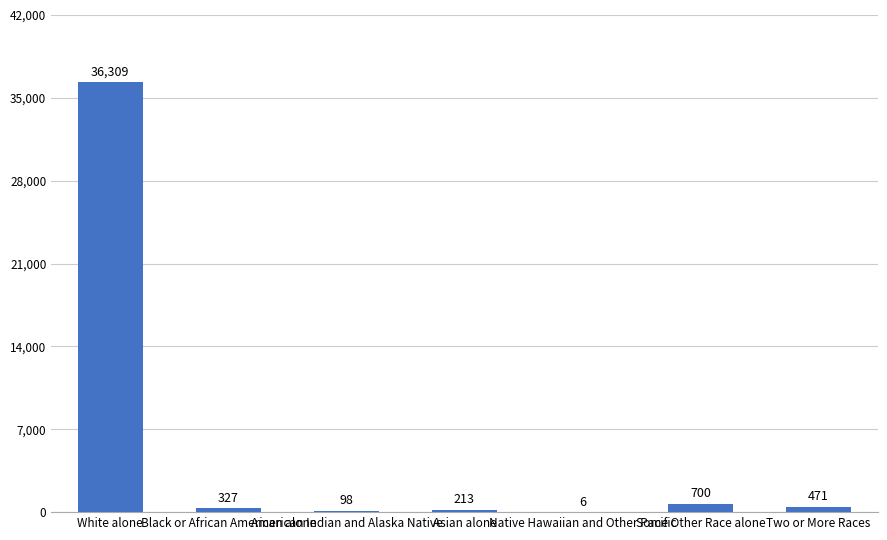

Which category has the highest value across all series?

White alone